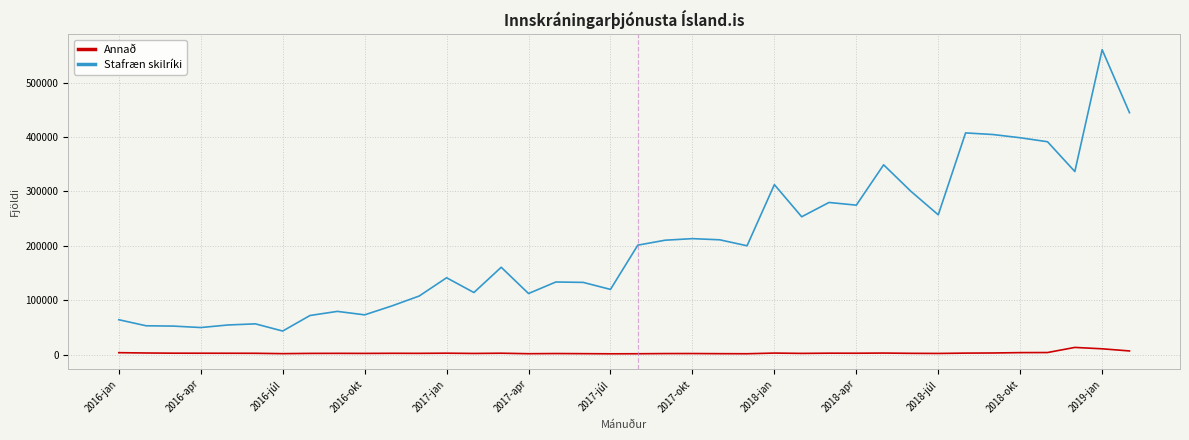

Which series has the largest range (max minus min)?

Stafræn skilríki